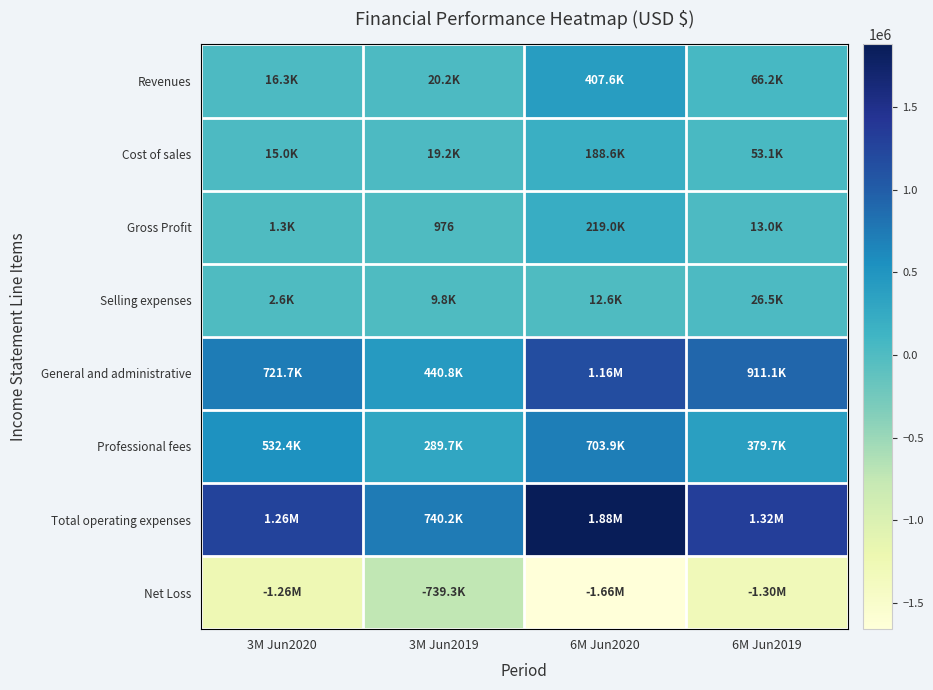

What is the maximum value shown in the chart?

1877613